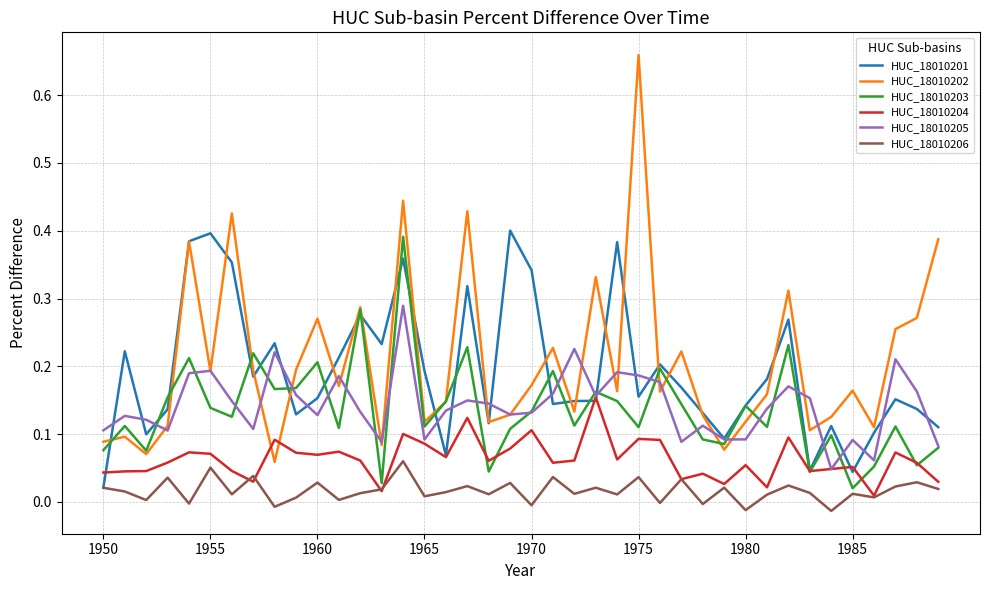

Rank the series by their maximum value, from lowest to highest.

HUC_18010206, HUC_18010204, HUC_18010205, HUC_18010203, HUC_18010201, HUC_18010202